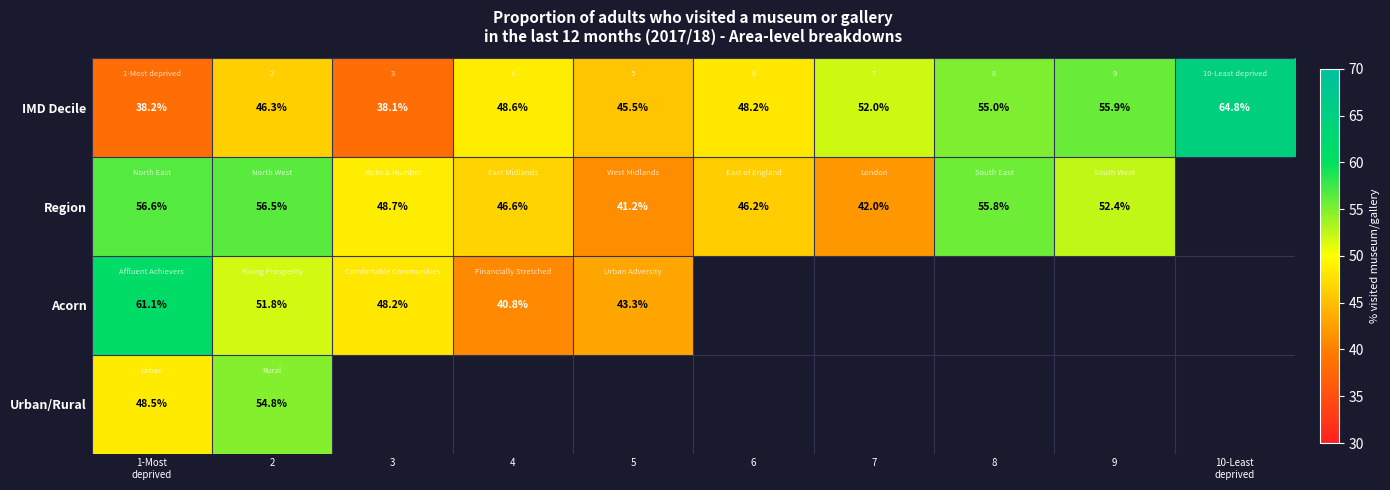

At which category is the sum across all series the highest?

2